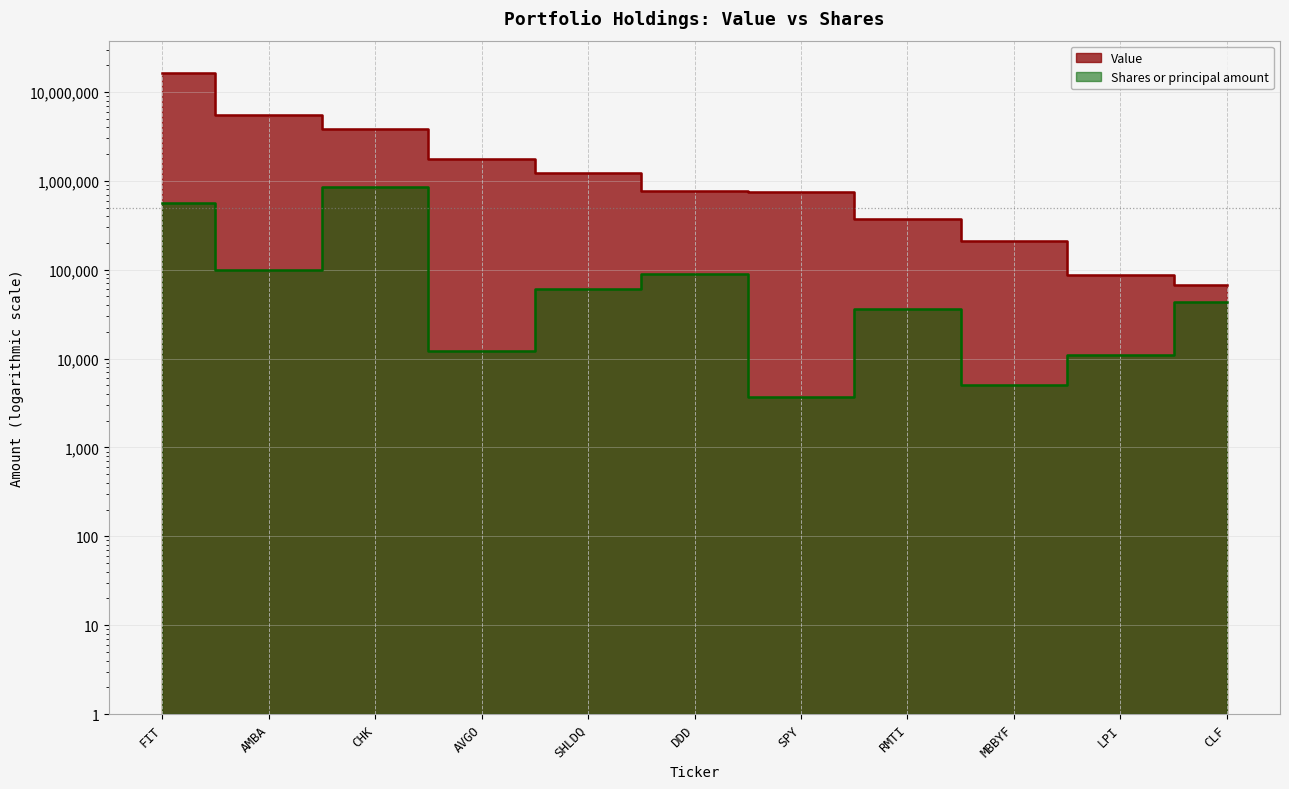

True or false: Value and Shares or principal amount intersect in this chart.

False